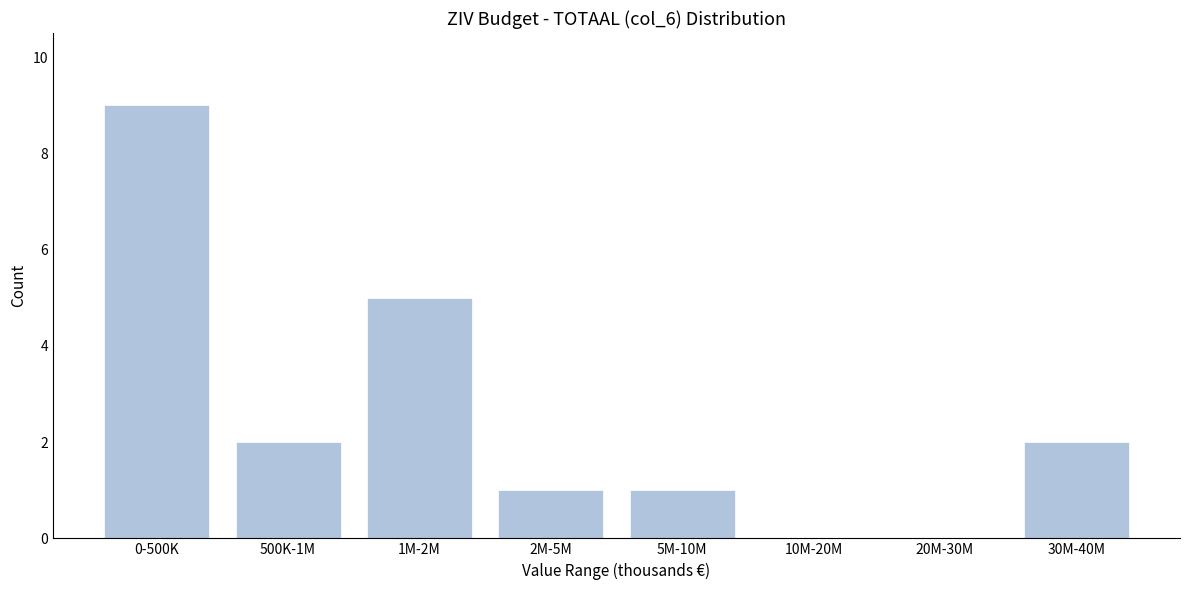

Reading left to right, list all the values displayed in this chart.

0-500K=9	500K-1M=2	1M-2M=5	2M-5M=1	5M-10M=1	10M-20M=0	20M-30M=0	30M-40M=2